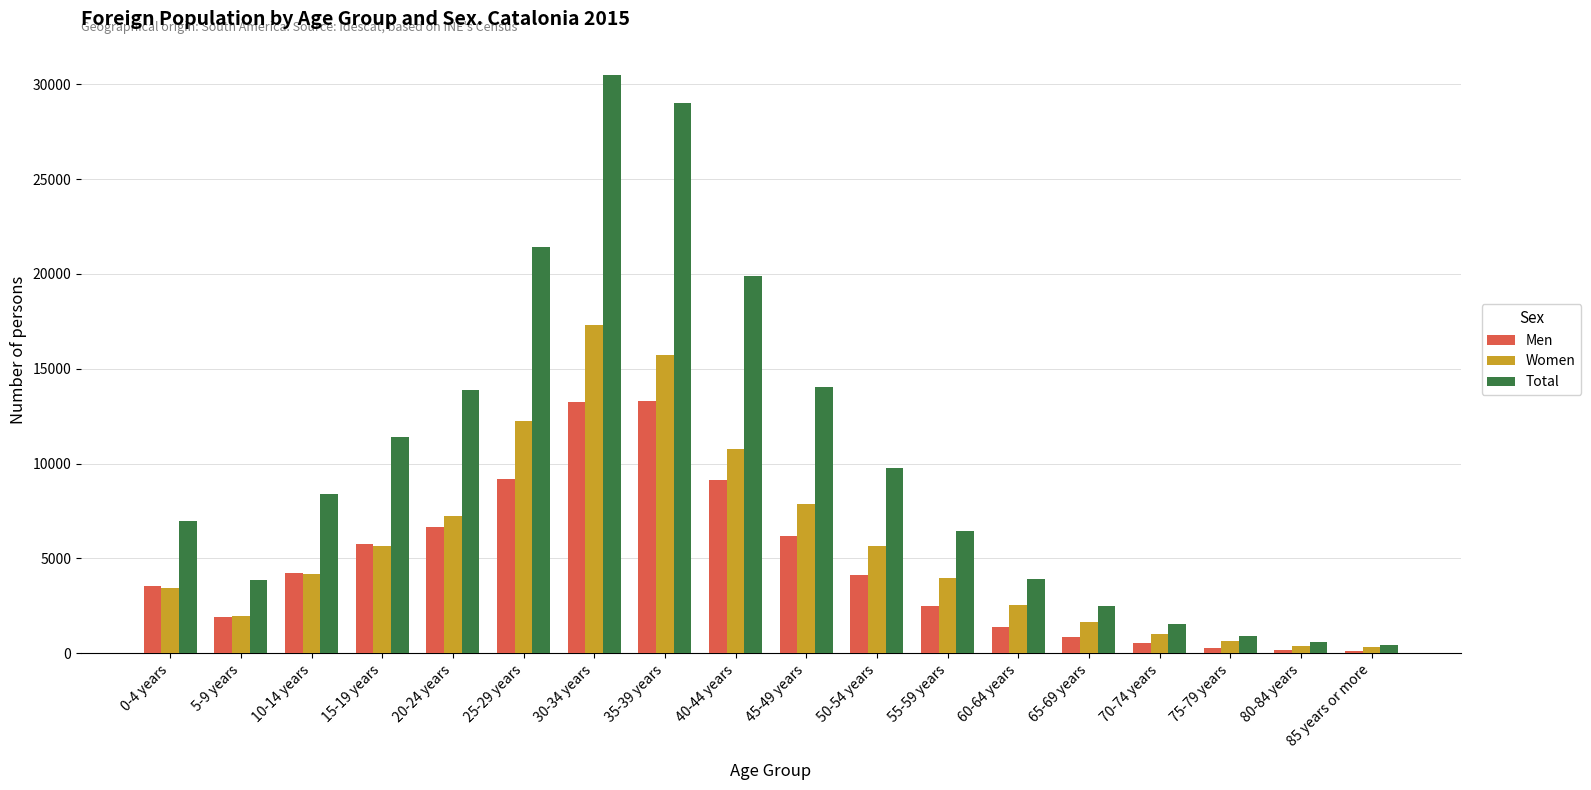

Which series has the largest total across all categories?

Total